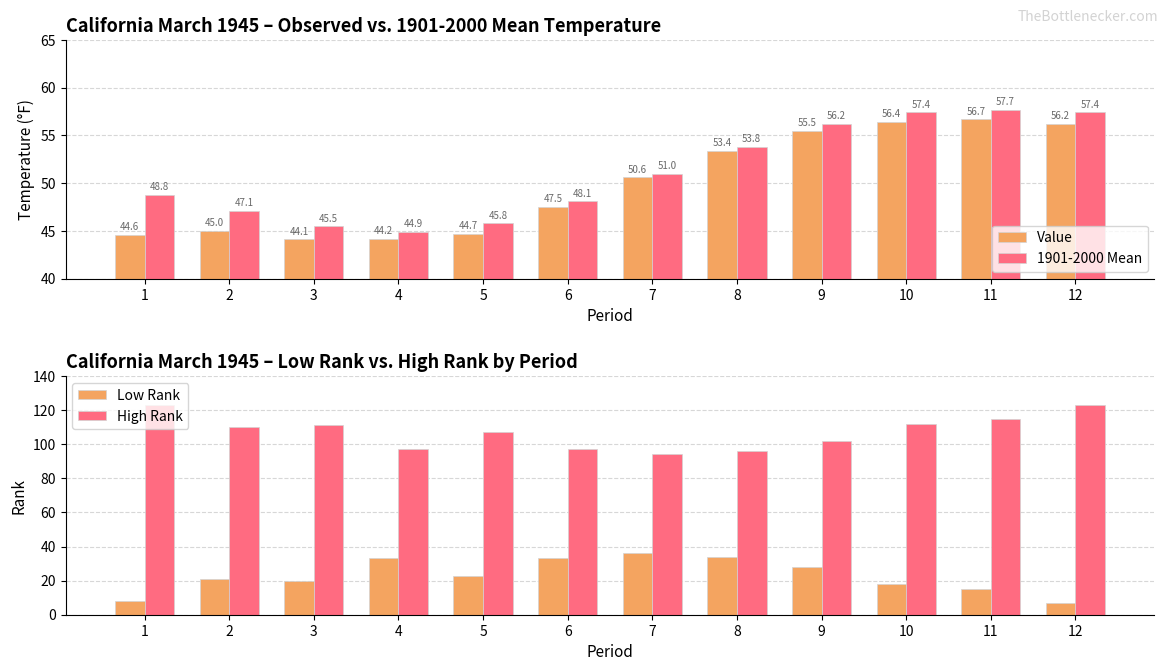

What is the smallest value displayed?

7.0